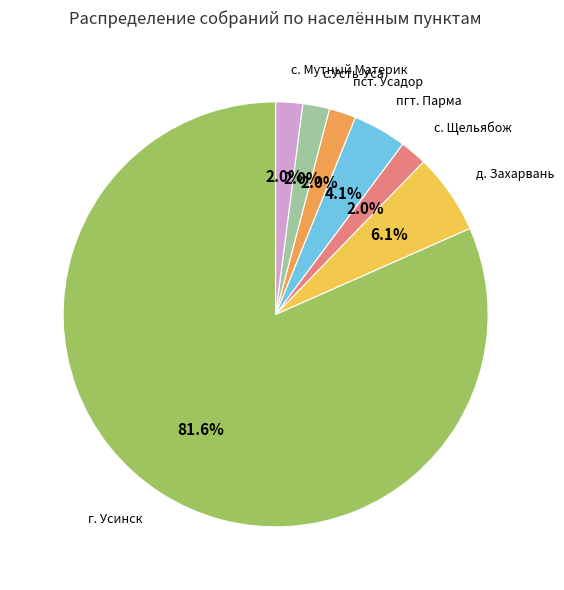

The с. Мутный Материк slice represents 2% of the pie. True or false?

True